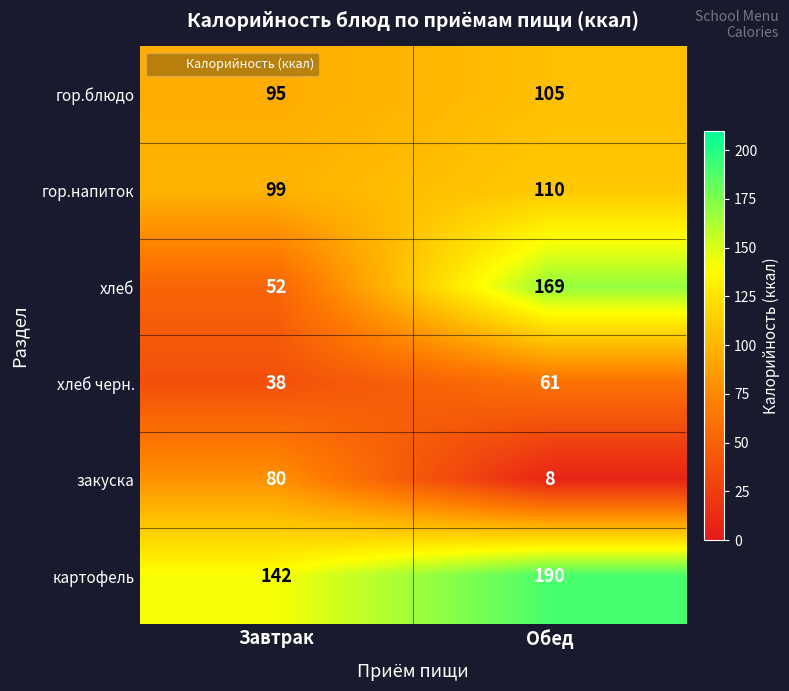

Reading right to left, transcribe all the data shown in this chart.

гор.блюдо: 105	95
гор.напиток: 110	99
хлеб: 169	52
хлеб черн.: 61	38
закуска: 8	80
картофель: 190	142